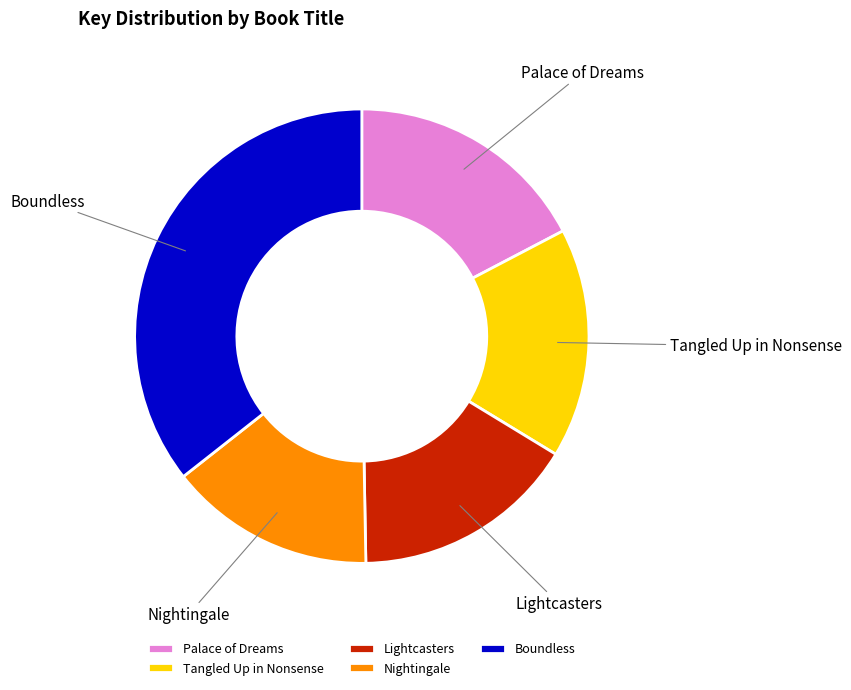

Which slice is the smallest?

Nightingale